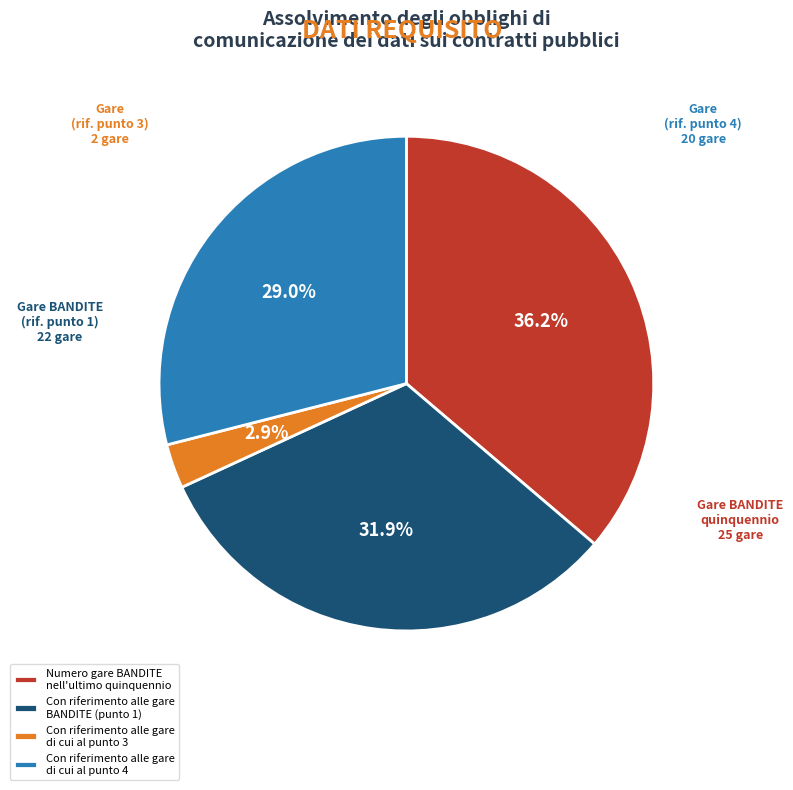

What percentage do Con riferimento alle gare di cui al punto 4 and Con riferimento alle gare di cui al punto 3 together represent?

31.9%